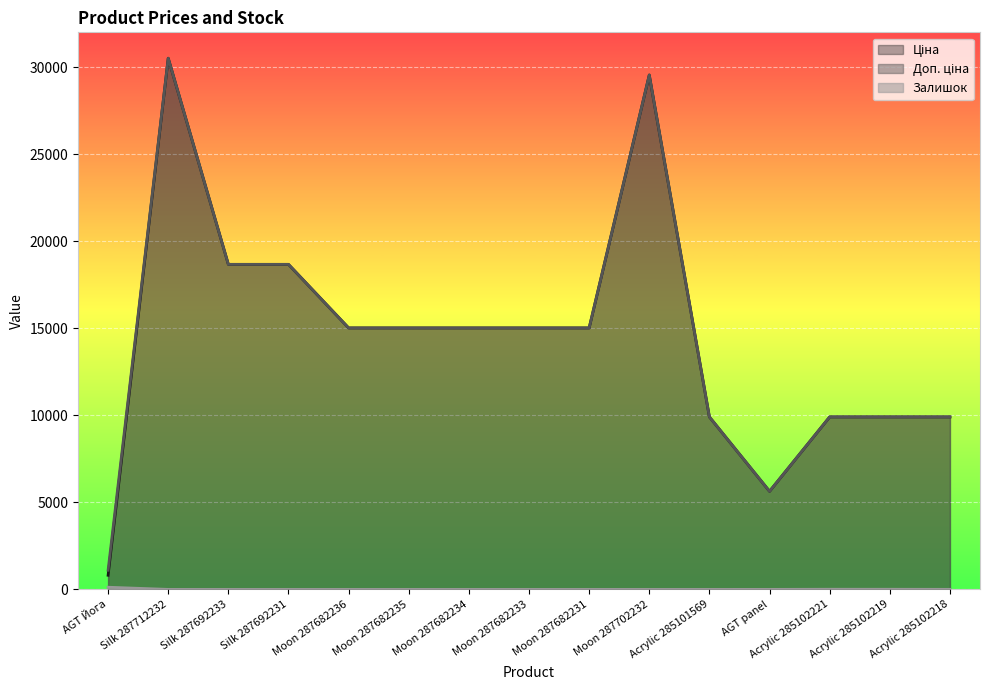

What is the difference between the maximum and minimum values in the Ціна series?

29699.3